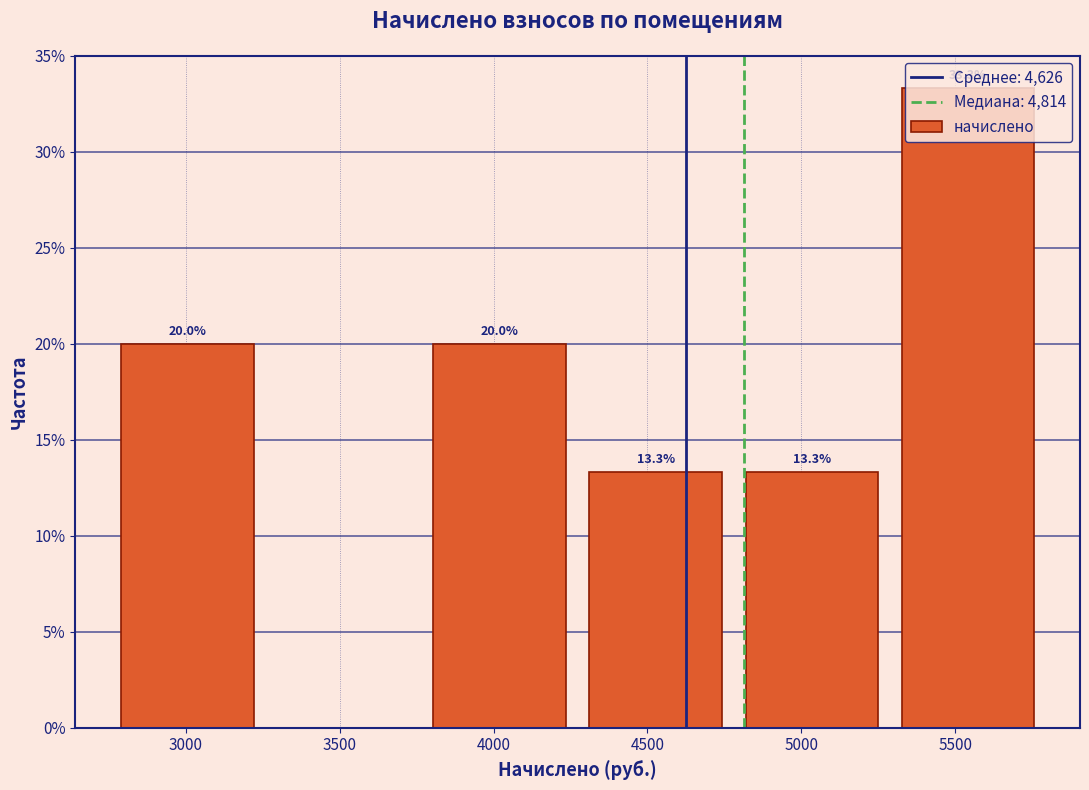

Which range on the x-axis has the tallest bar?

5350 to 5850